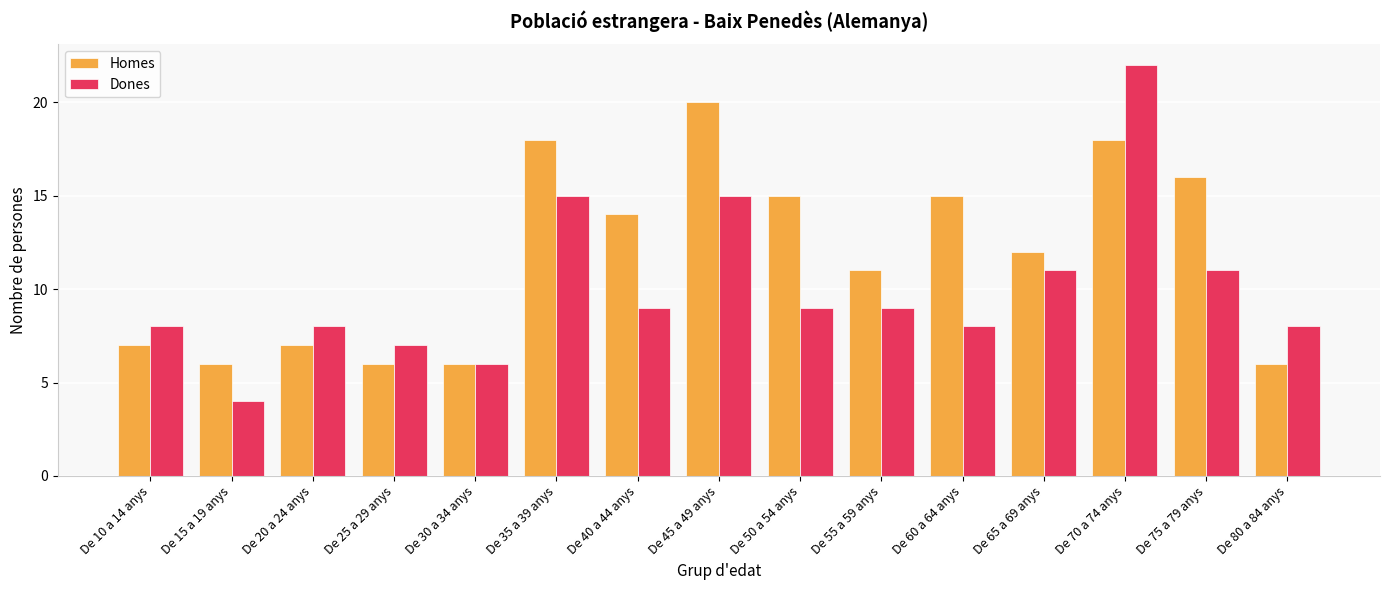

What is the maximum value shown in the chart?

22